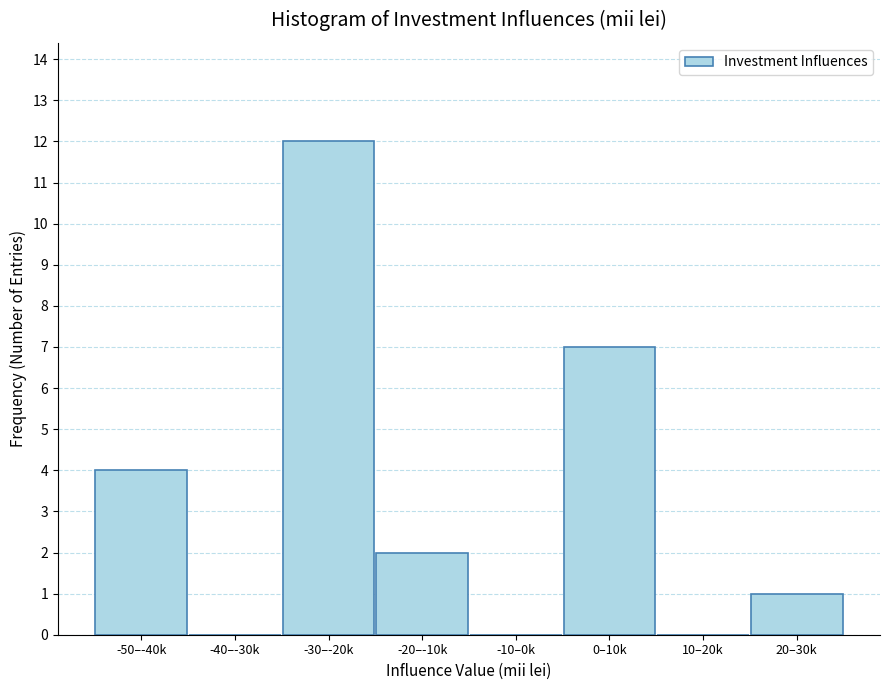

Reading left to right, transcribe all the data shown in this chart.

-50–-40k=4	-40–-30k=0	-30–-20k=12	-20–-10k=2	-10–0k=0	0–10k=7	10–20k=0	20–30k=1